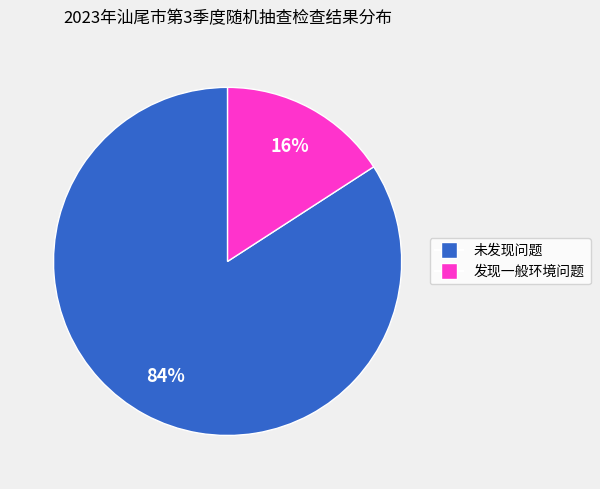

Which category has the smallest portion of the pie?

发现一般环境问题